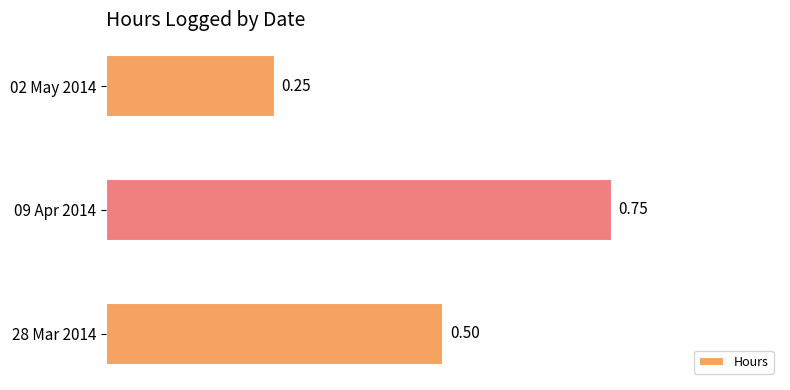

Which has a higher value, 09 Apr 2014 or 28 Mar 2014?

09 Apr 2014